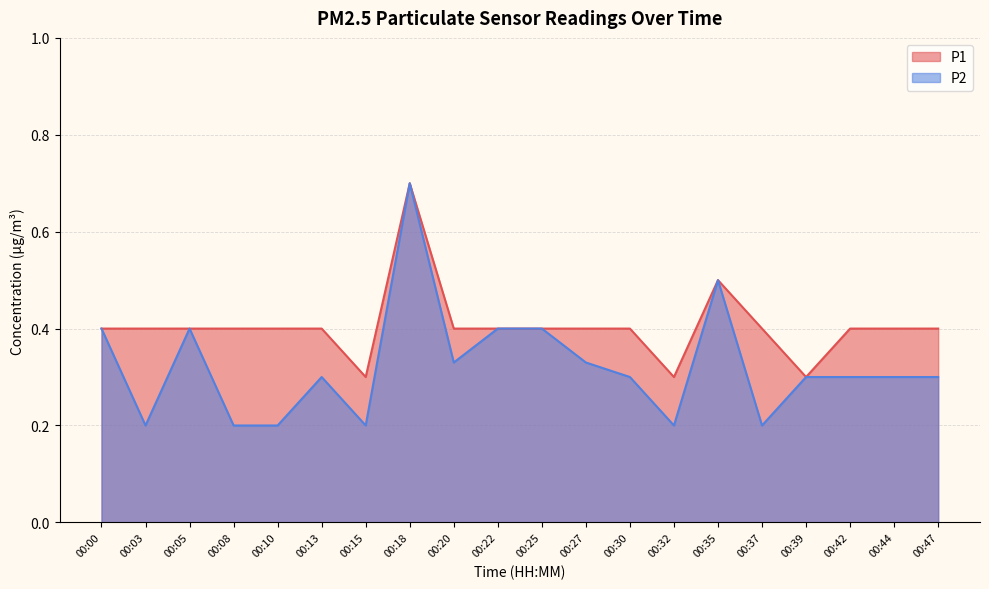

The value of P1 at 00:27 is 0.5. True or false?

False